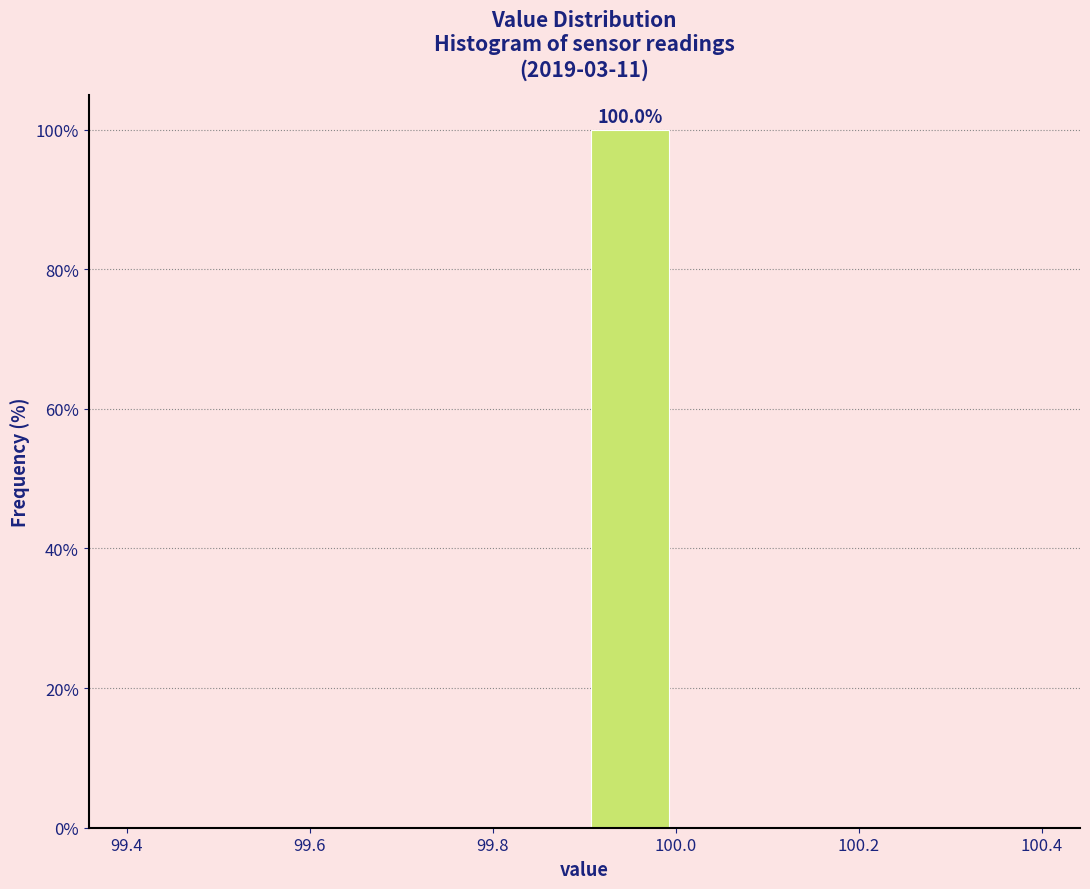

Over which range of the x-axis is the bar tallest?

99.9 to 100.0